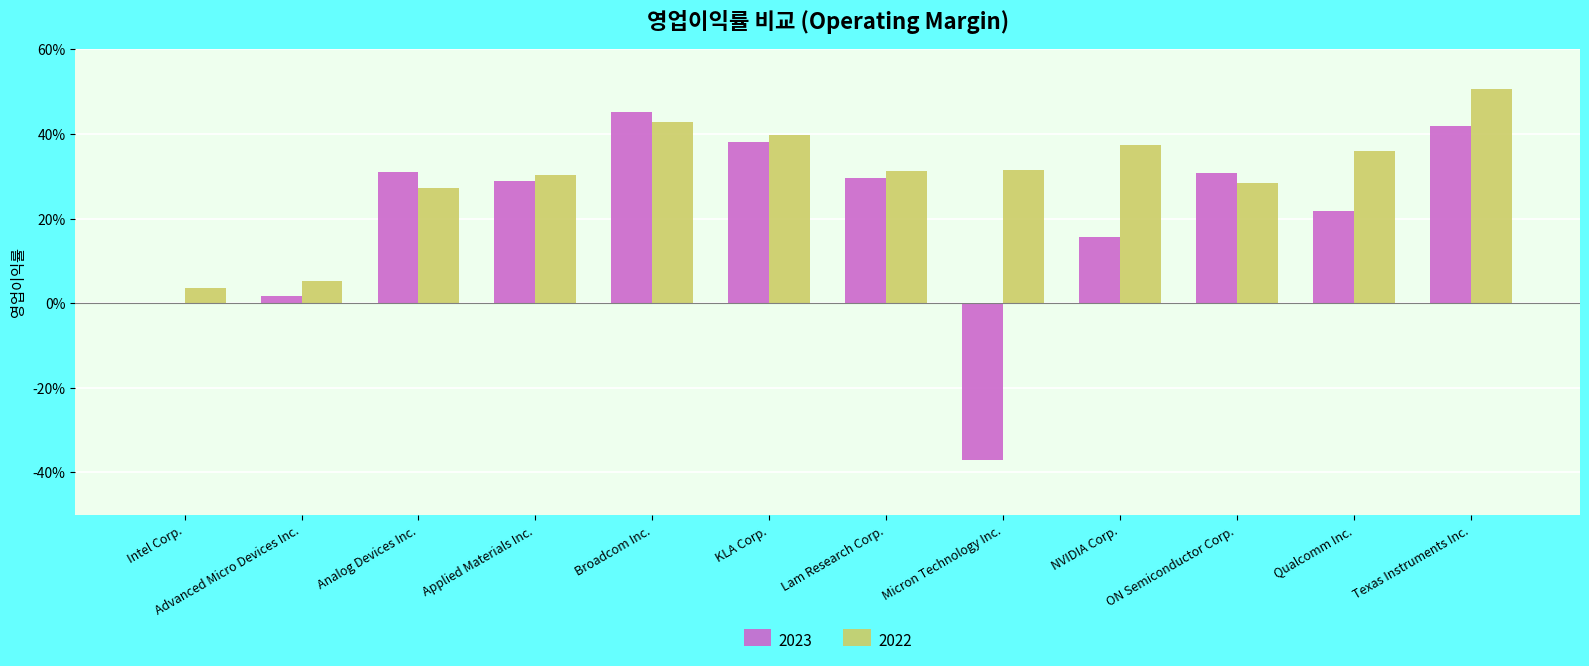

What value does the 2023 series have at Qualcomm Inc.?

0.2